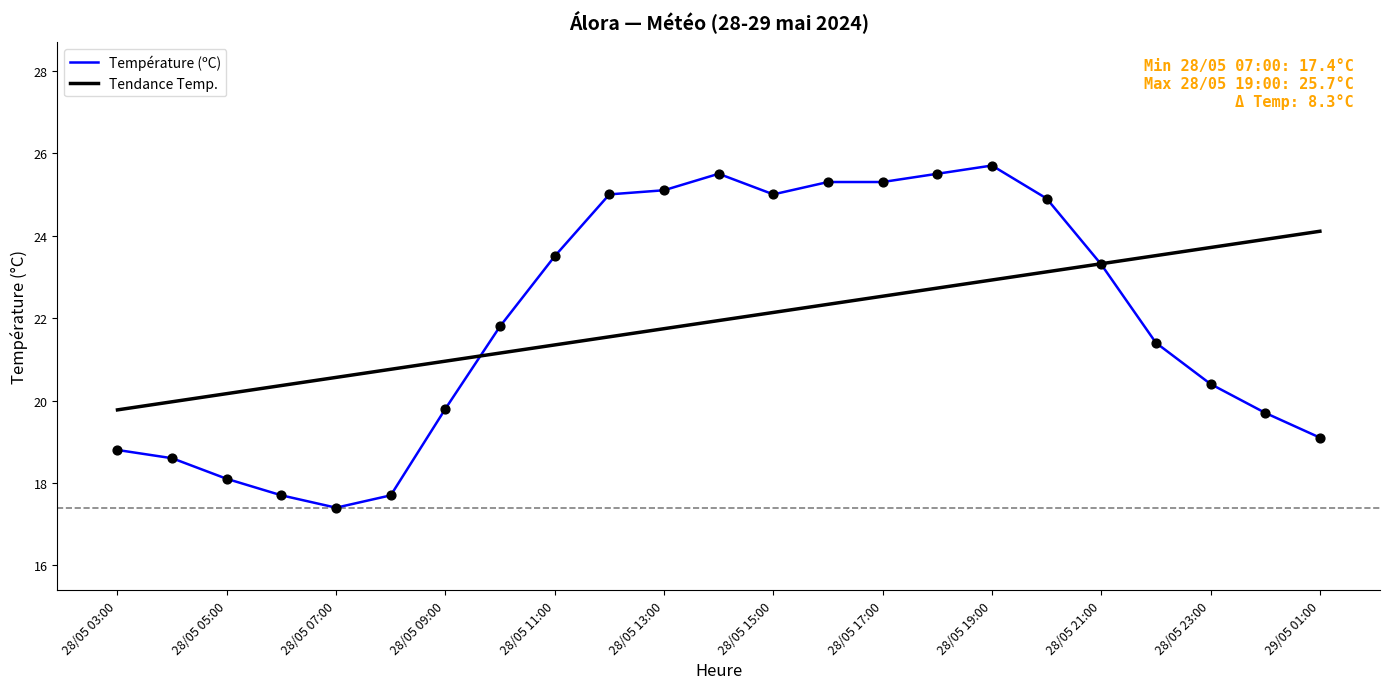

Which series has the widest spread of values?

Température (ºC)